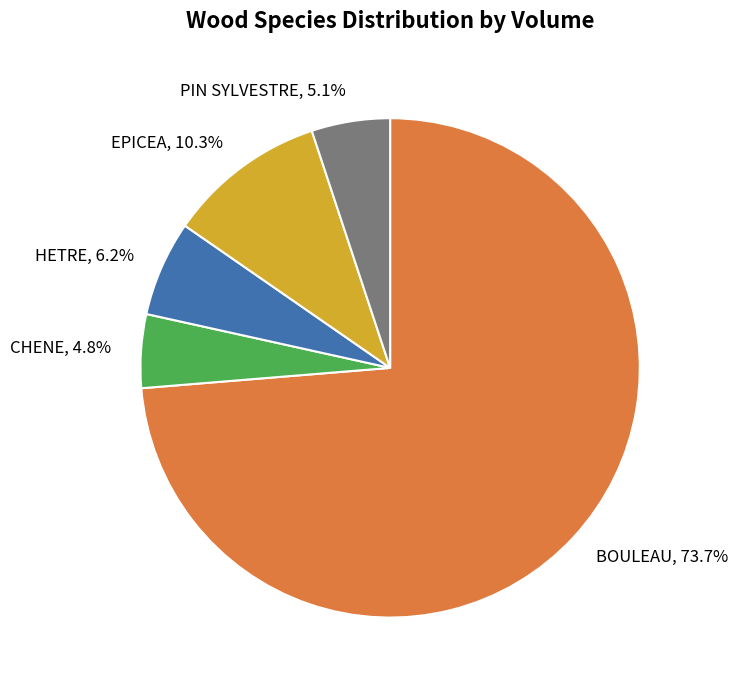

Which slice is the largest?

BOULEAU